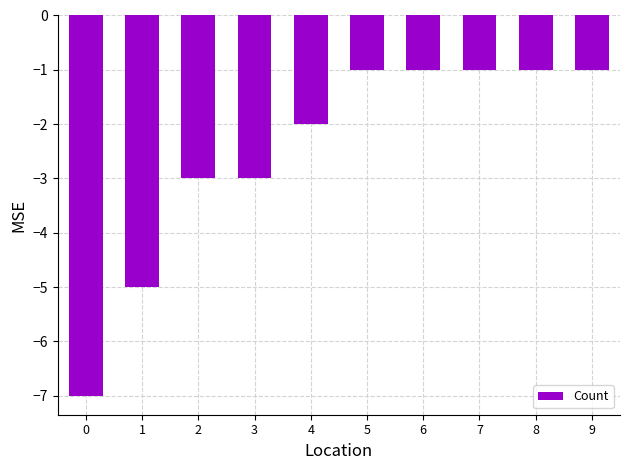

What is the smallest value displayed?

-7